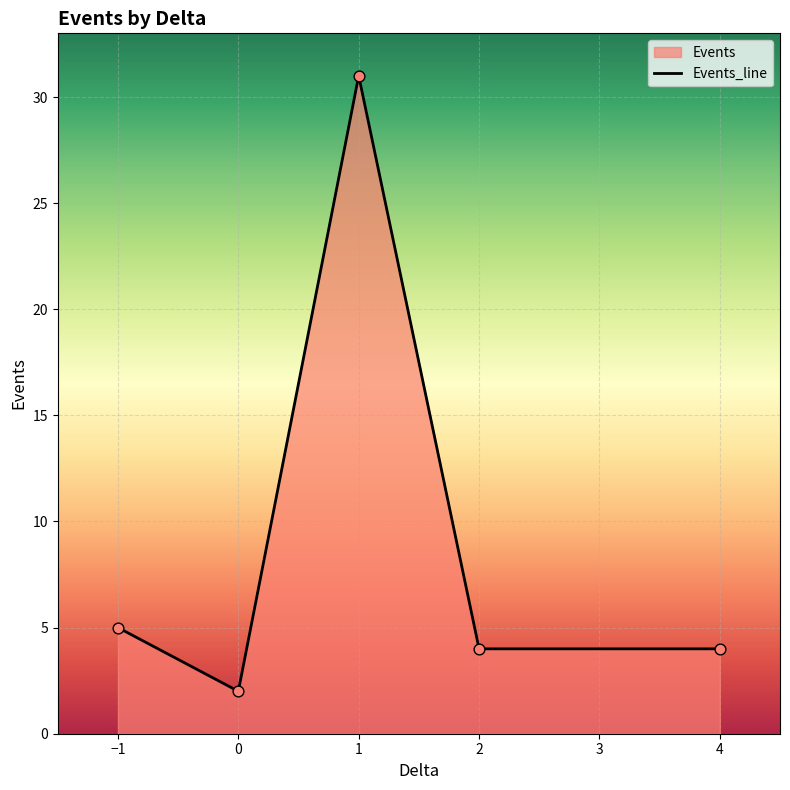

What is the ratio of the value at 4 to the value at −1?

0.8